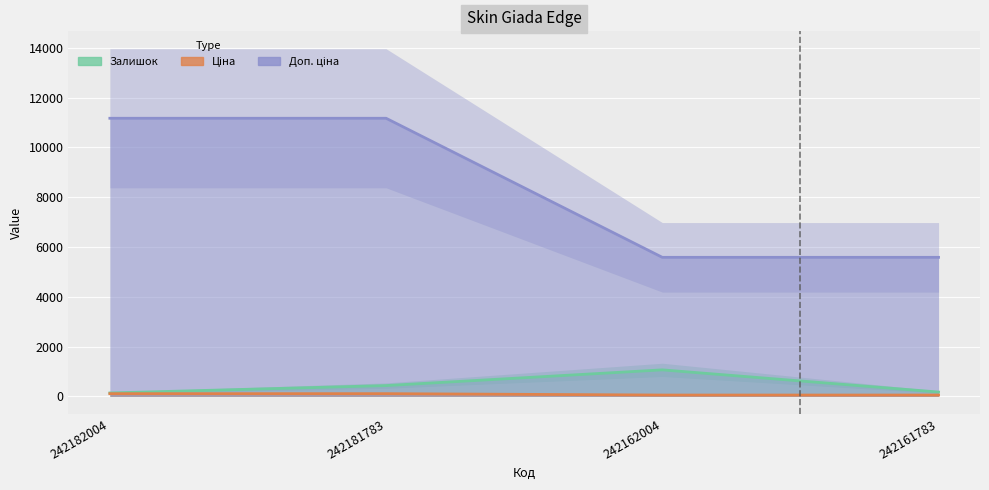

How many data points in Ціна are above 111?

2